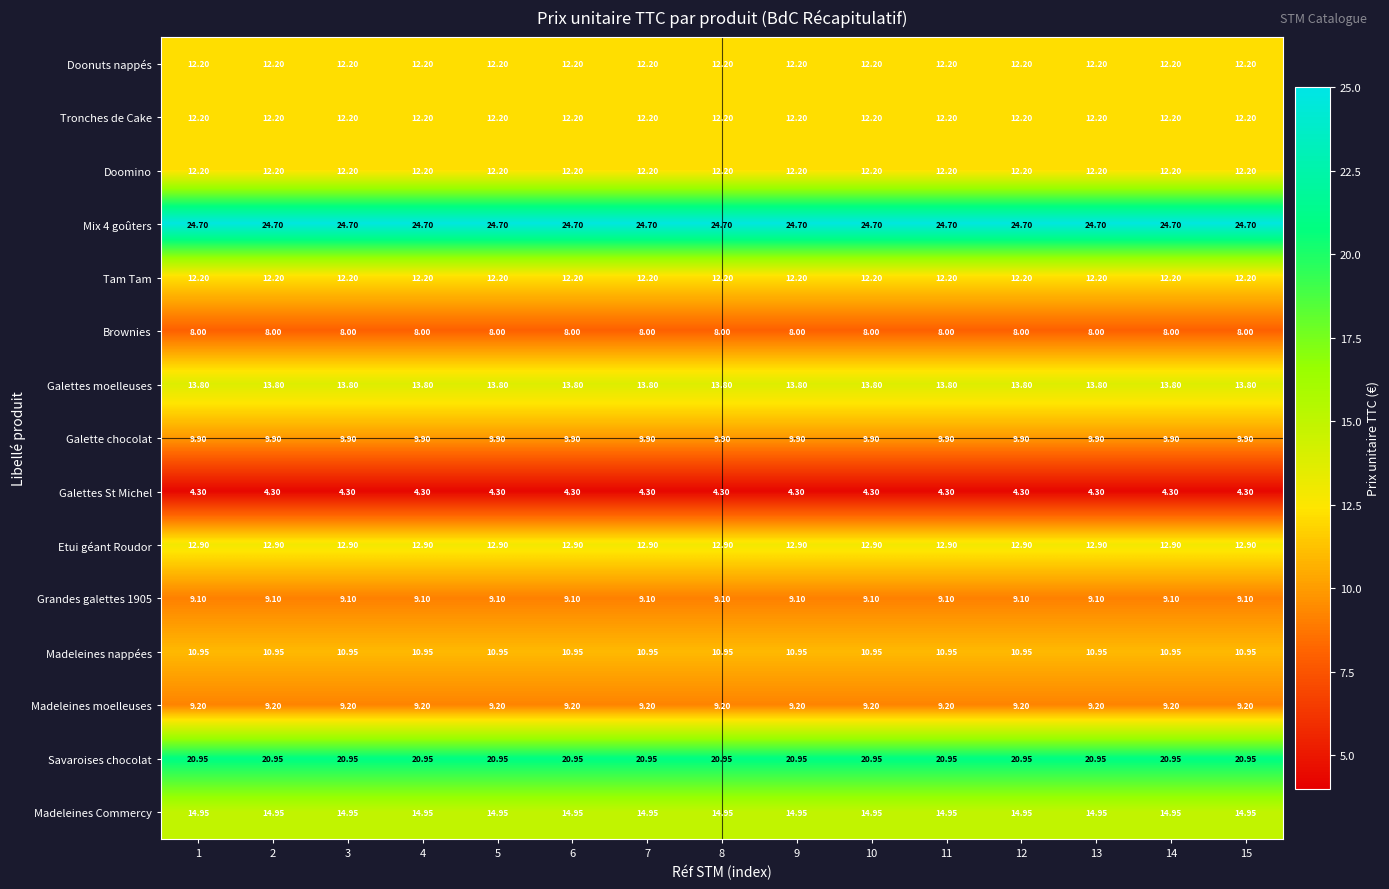

Is the value of Galettes moelleuses at 8 greater than the value of Mix 4 goûters at 3?

No